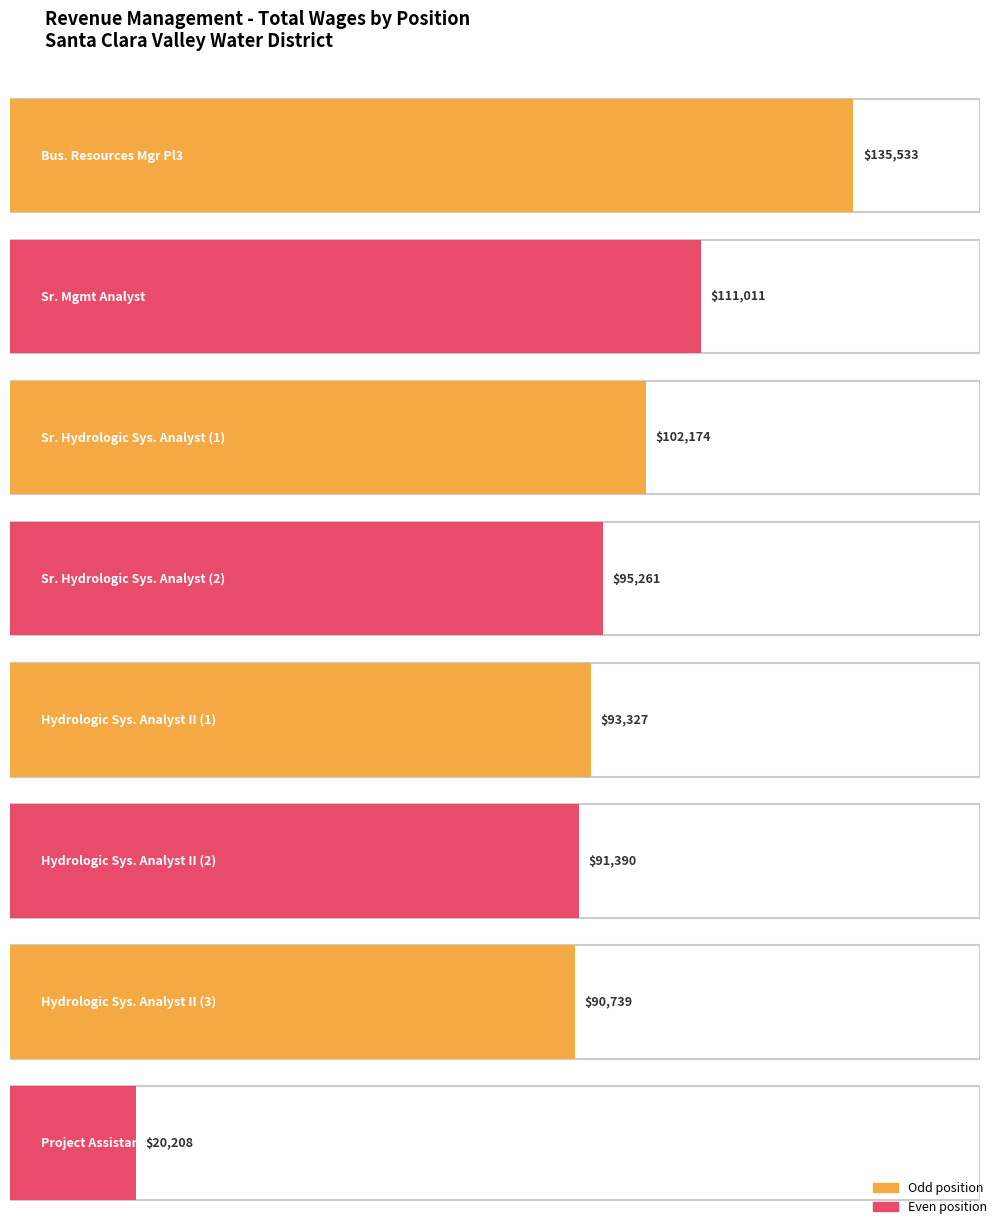

Which label corresponds to the smallest value in the chart?

Project Assistant